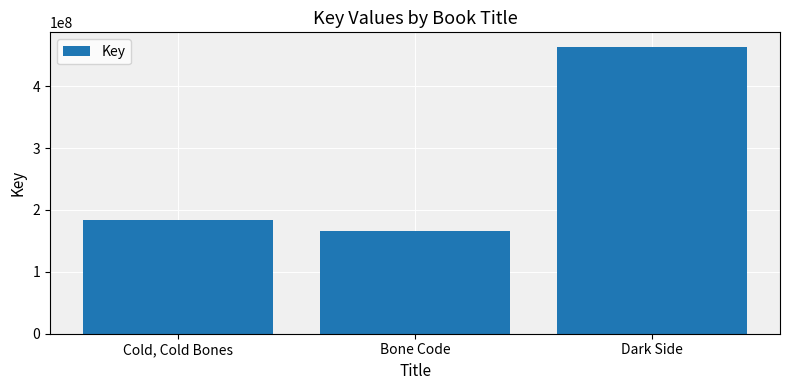

Which has a higher value, Cold, Cold Bones or Dark Side?

Dark Side